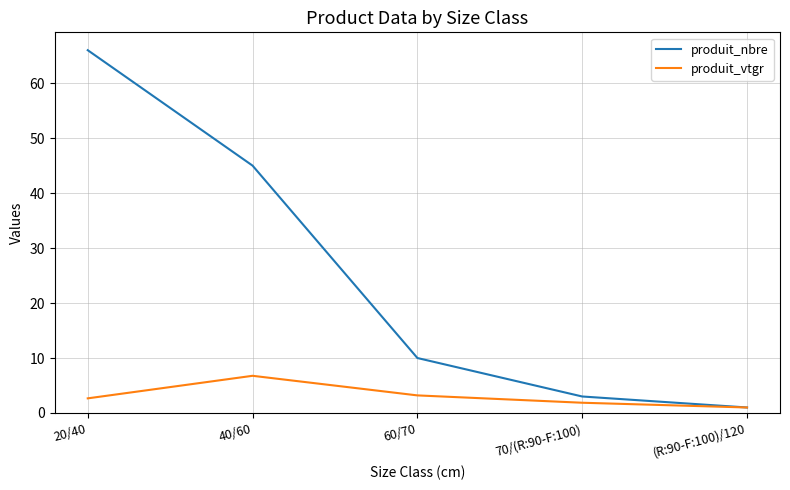

How many lines are shown in the chart?

2